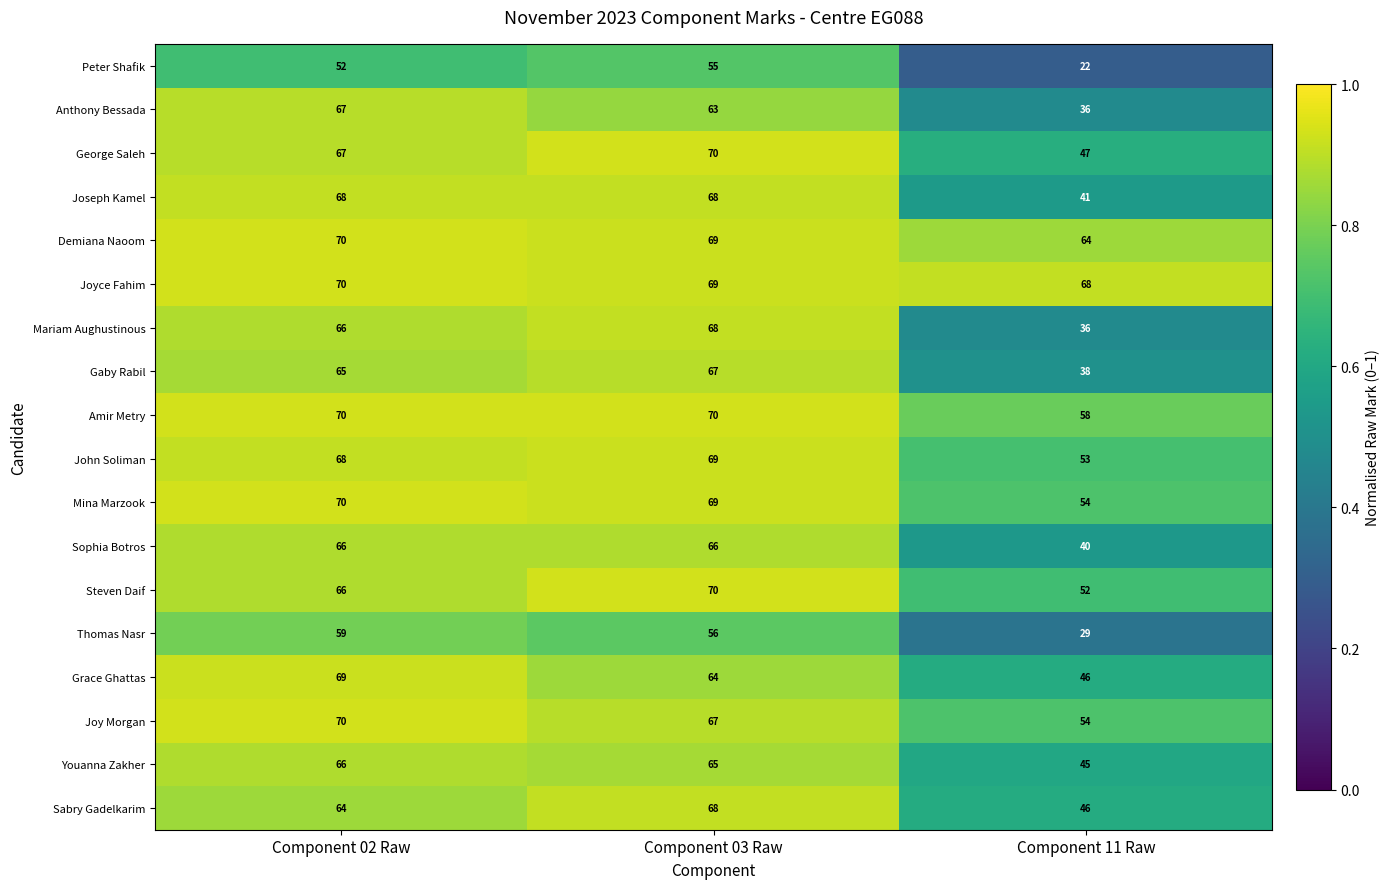

Is it true that George Saleh equals 47 at Component 11 Raw?

True